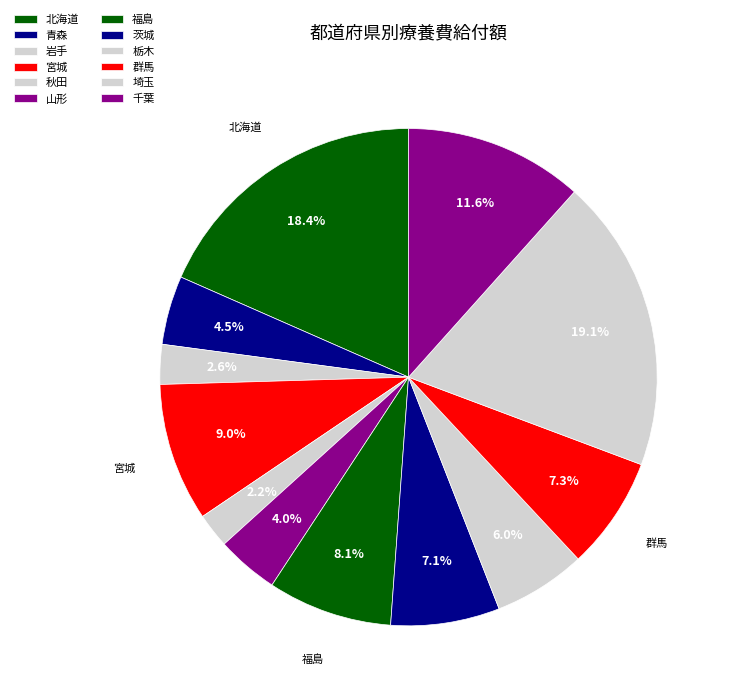

How many segments does this pie chart have?

12